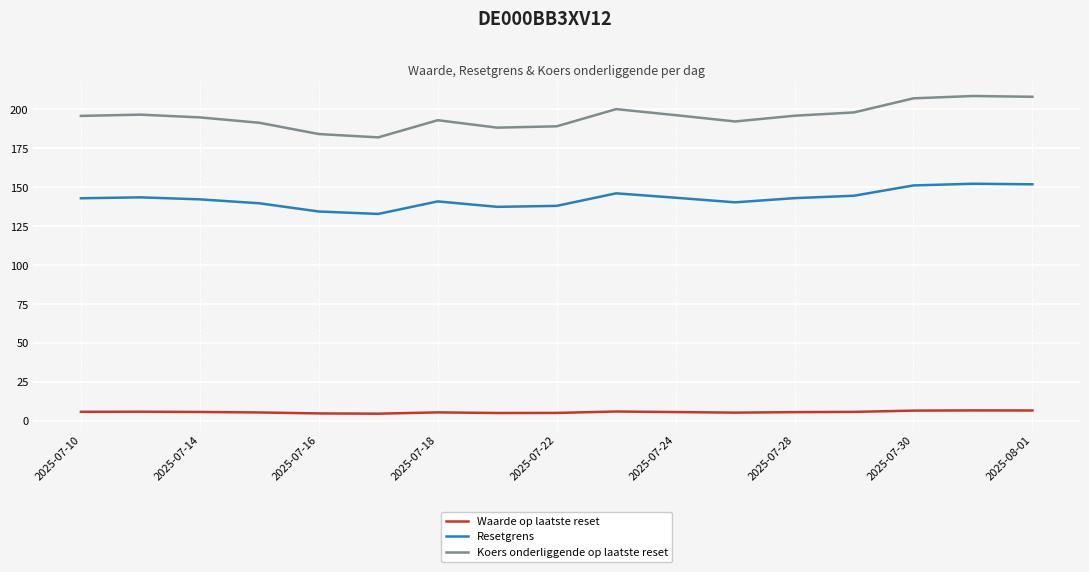

Which series has the largest range (max minus min)?

Koers onderliggende op laatste reset